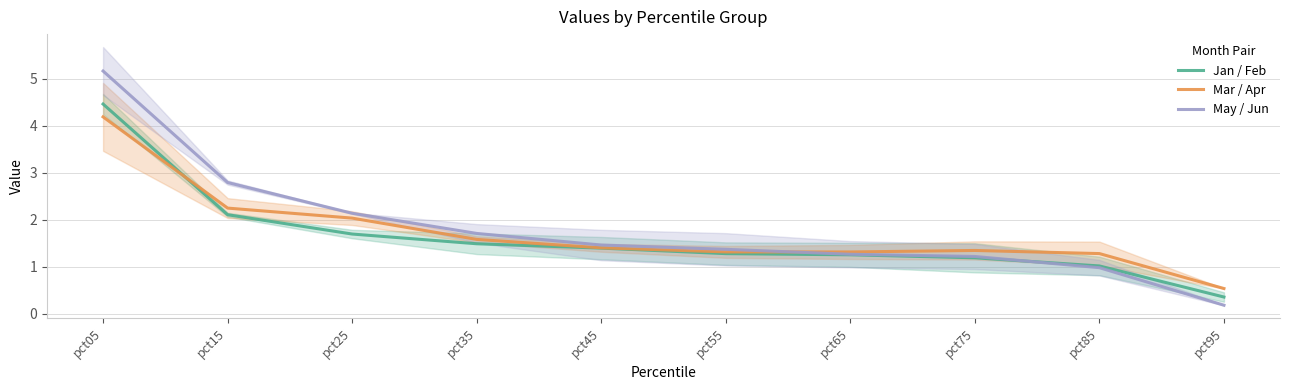

Reading right to left, what are all the values shown in this chart?

Jan / Feb: 0.4	1.0	1.2	1.3	1.3	1.4	1.5	1.7	2.1	4.5
Mar / Apr: 0.5	1.3	1.3	1.3	1.3	1.4	1.6	2.0	2.2	4.2
May / Jun: 0.2	1.0	1.2	1.3	1.4	1.5	1.7	2.1	2.8	5.2